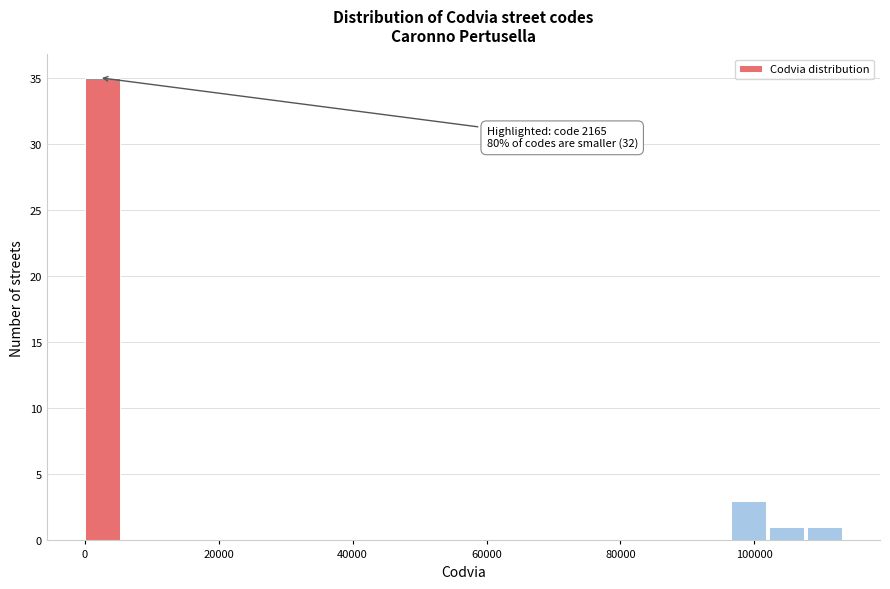

Around what value on the x-axis is the tallest bar? Give the approximate position of its centre, as read against the axis.

2000